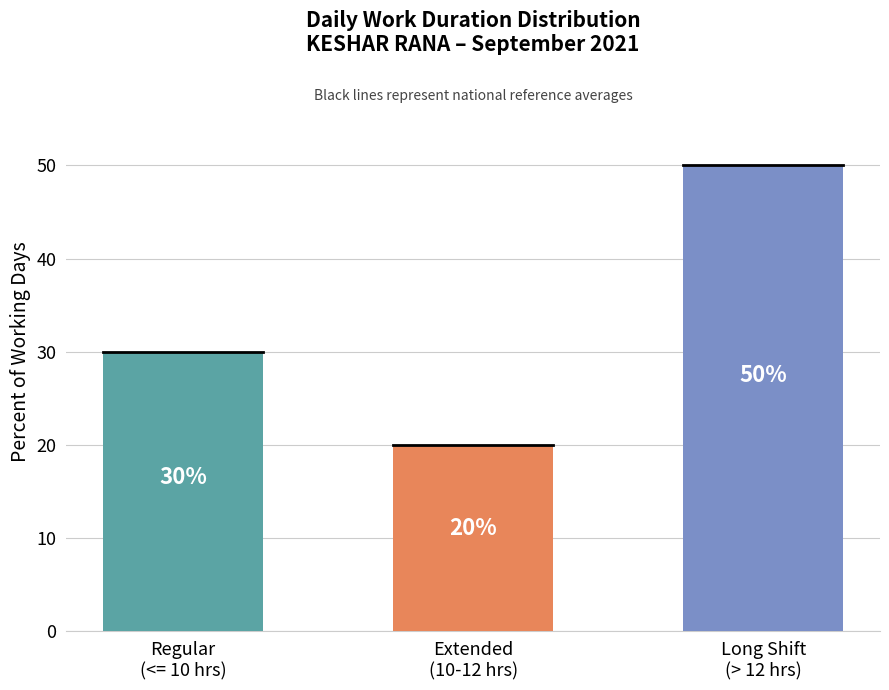

How many data points does each series have?

3